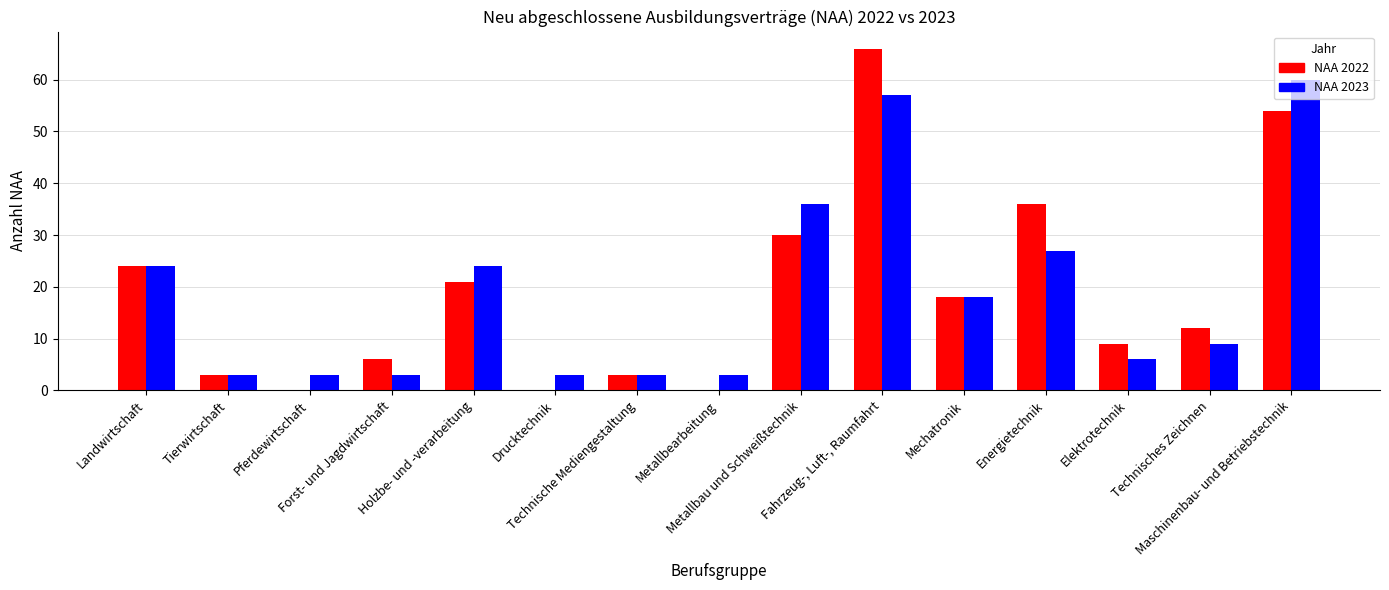

What is the maximum value shown in the chart?

66